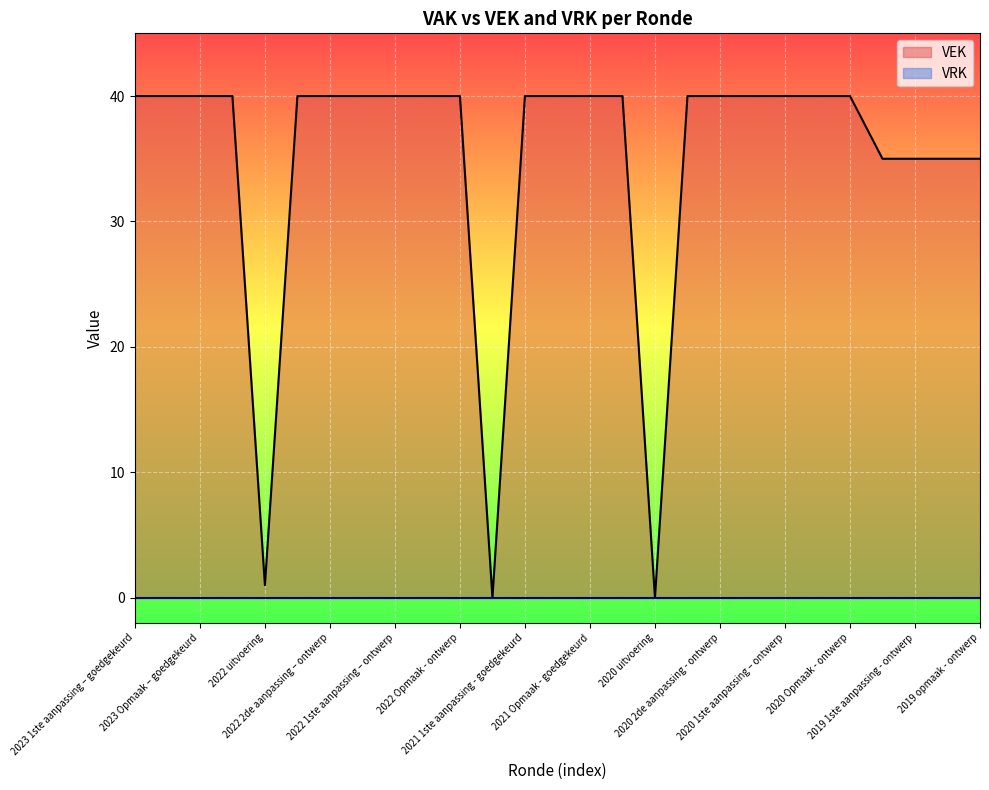

Which series has the largest range (max minus min)?

VEK